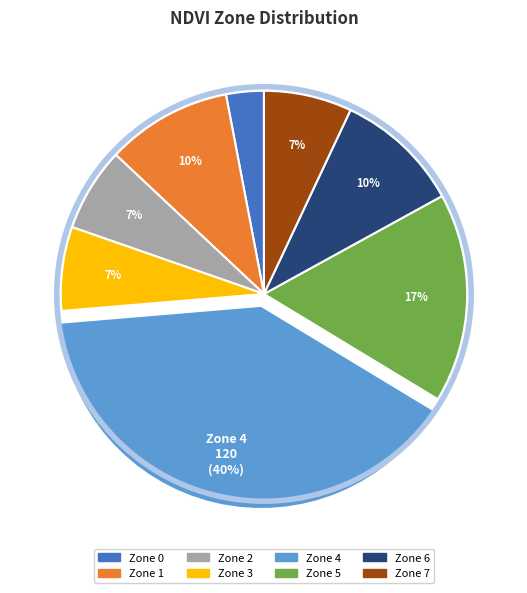

Between Zone 2 and Zone 0, which is larger?

Zone 2